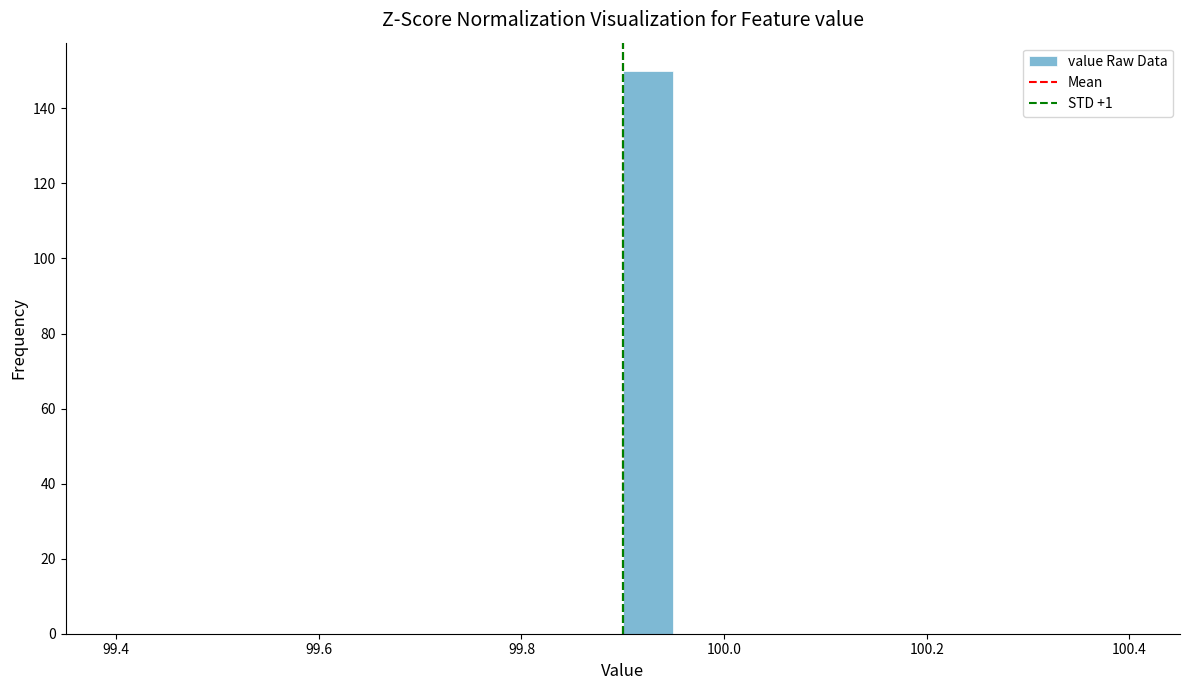

Around what value on the x-axis is the tallest bar? Give the approximate position of its centre, as read against the axis.

99.92